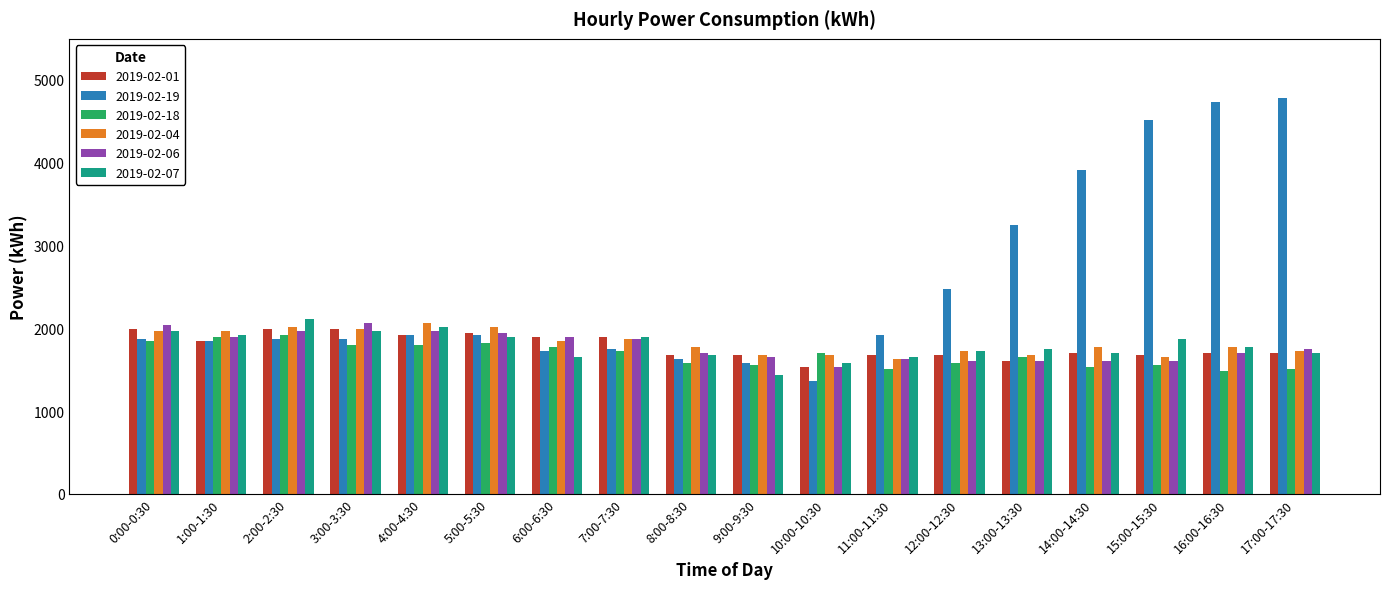

Reading right to left, list all the values displayed in this chart.

2019-02-01: 1704	1704	1680	1704	1608	1680	1680	1536	1680	1680	1896	1896	1944	1920	1992	1992	1848	1992
2019-02-19: 4776	4728	4512	3912	3240	2472	1920	1368	1584	1632	1752	1728	1920	1920	1872	1872	1848	1872
2019-02-18: 1512	1488	1560	1536	1656	1584	1512	1704	1560	1584	1728	1776	1824	1800	1800	1920	1896	1848
2019-02-04: 1728	1776	1656	1776	1680	1728	1632	1680	1680	1776	1872	1848	2016	2064	1992	2016	1968	1968
2019-02-06: 1752	1704	1608	1608	1608	1608	1632	1536	1656	1704	1872	1896	1944	1968	2064	1968	1896	2040
2019-02-07: 1704	1776	1872	1704	1752	1728	1656	1584	1440	1680	1896	1656	1896	2016	1968	2112	1920	1968